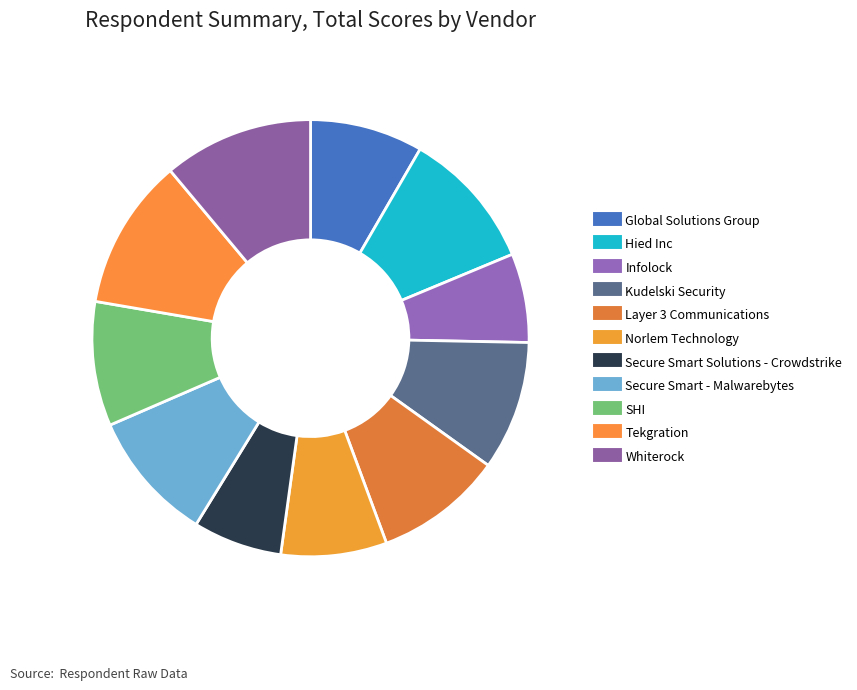

How many segments does this pie chart have?

11